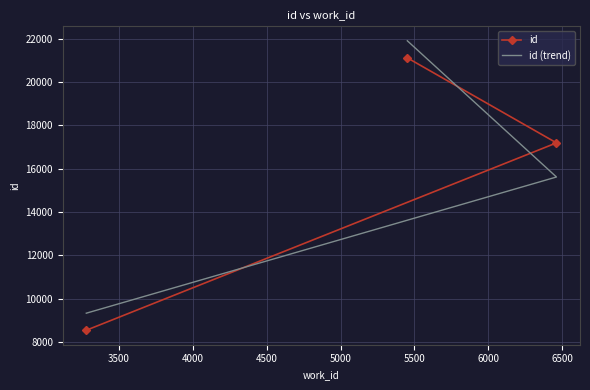

Is the value of id (trend) at 3000 greater than the value of id at 4000?

No